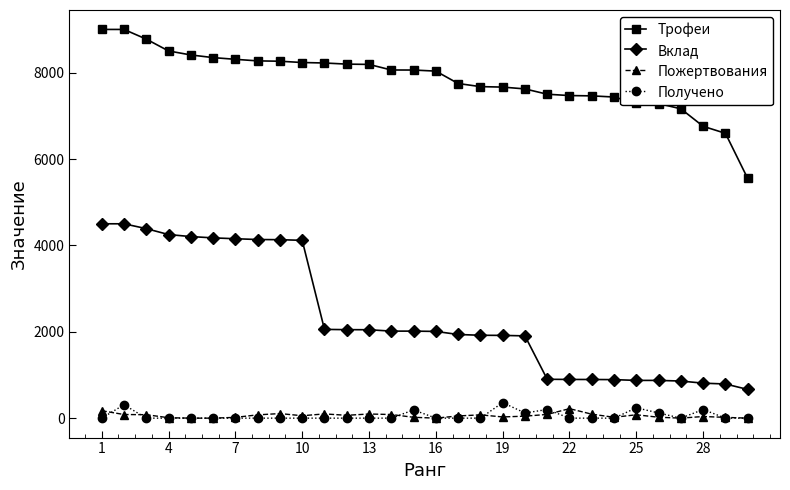

True or false: Пожертвования and Трофеи cross at least once.

False